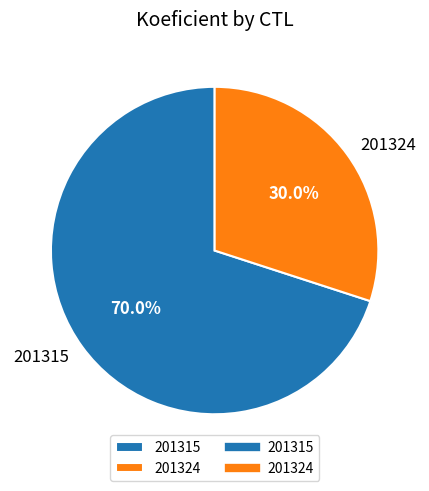

What percentage is NOT represented by 201324?

70.0%